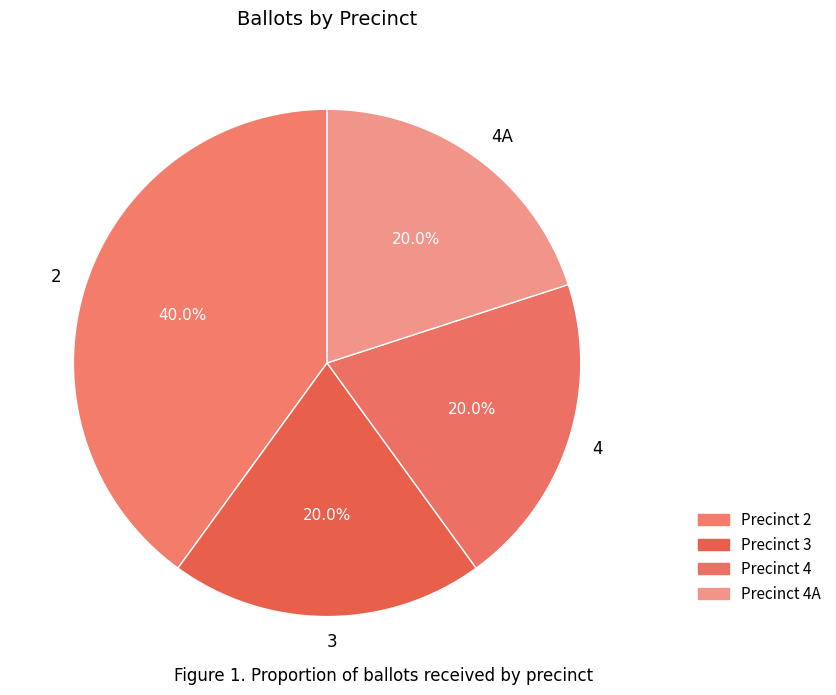

Combined, what portion of the pie is 4A and 4?

40.0%